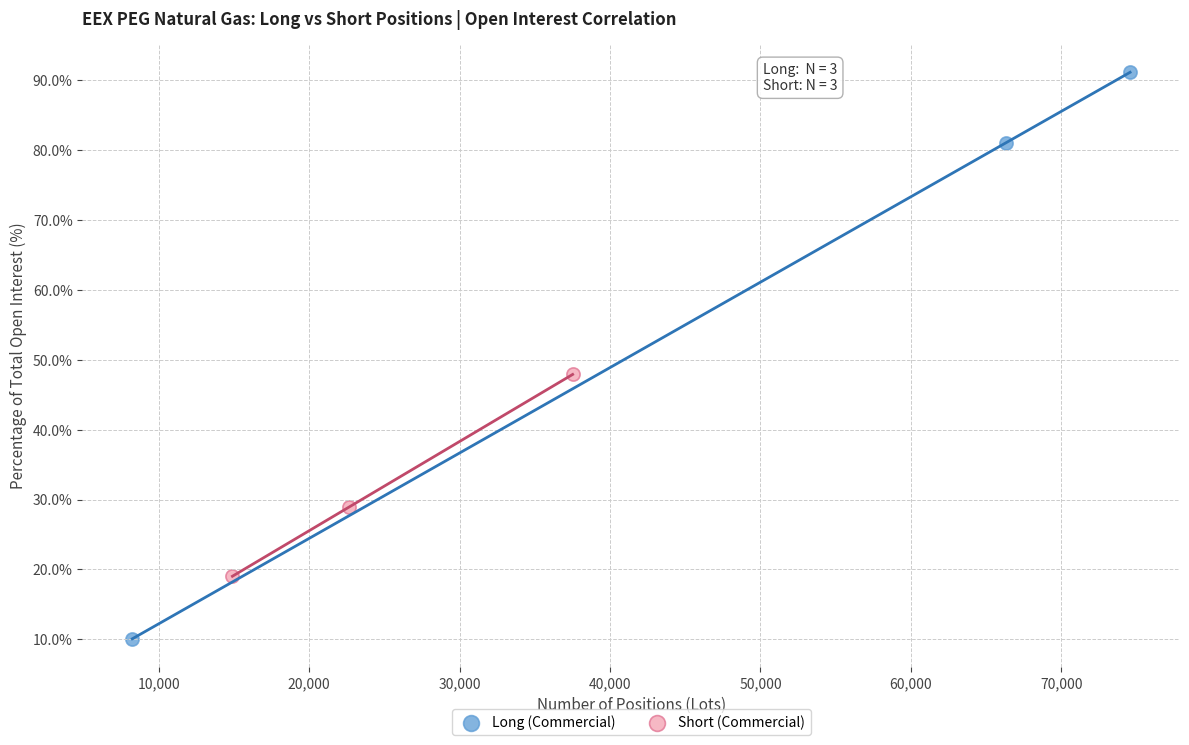

Which series reaches the maximum Y coordinate?

Long (Commercial)